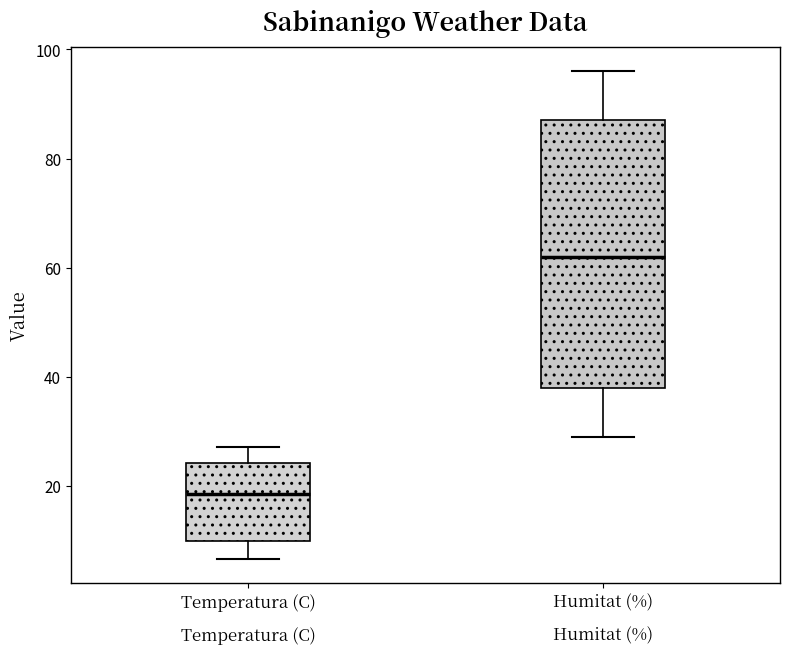

Which box is the tallest, from its lower edge to its upper edge?

Humitat (%)